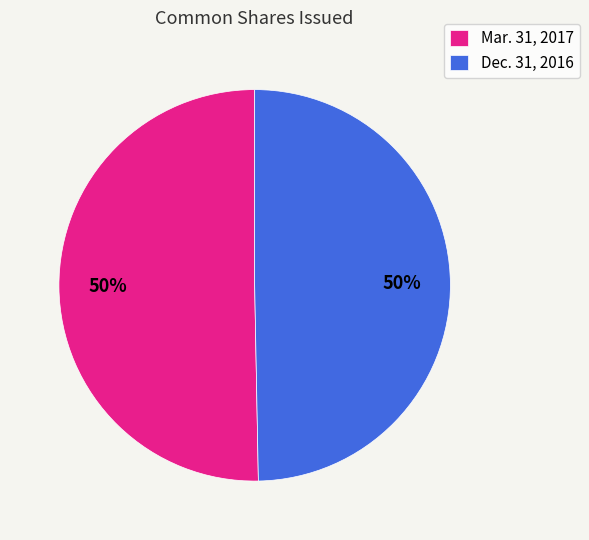

What is the ratio of the value at Dec. 31, 2016 to the value at Mar. 31, 2017?

1.0